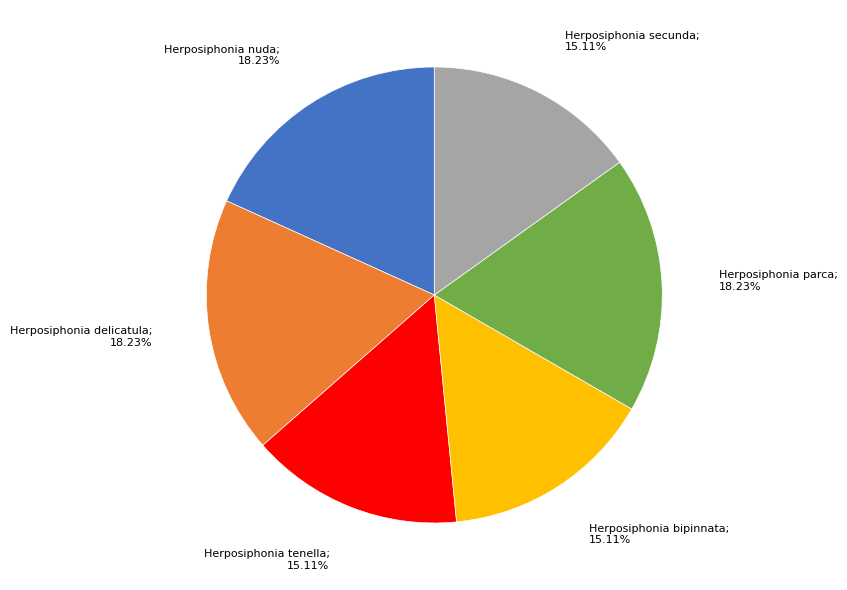

To the nearest percent, what is the average slice percentage?

17%